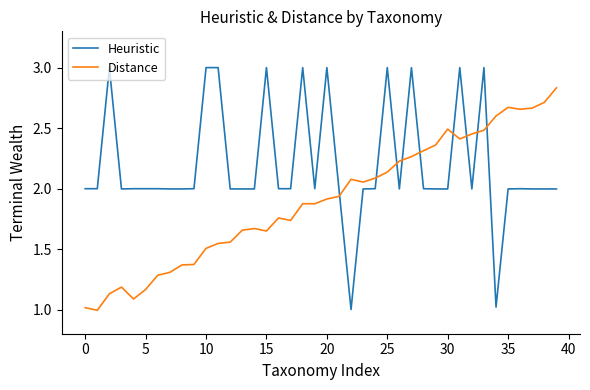

How many values in the Heuristic series exceed 1?

39